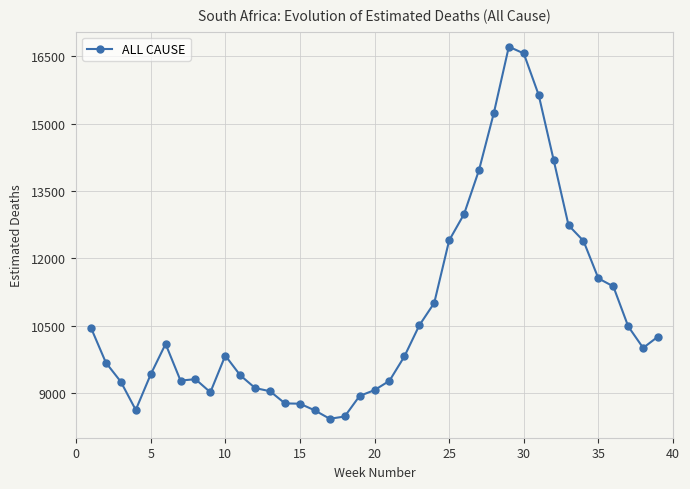

What is the sum of all values?

420677.8